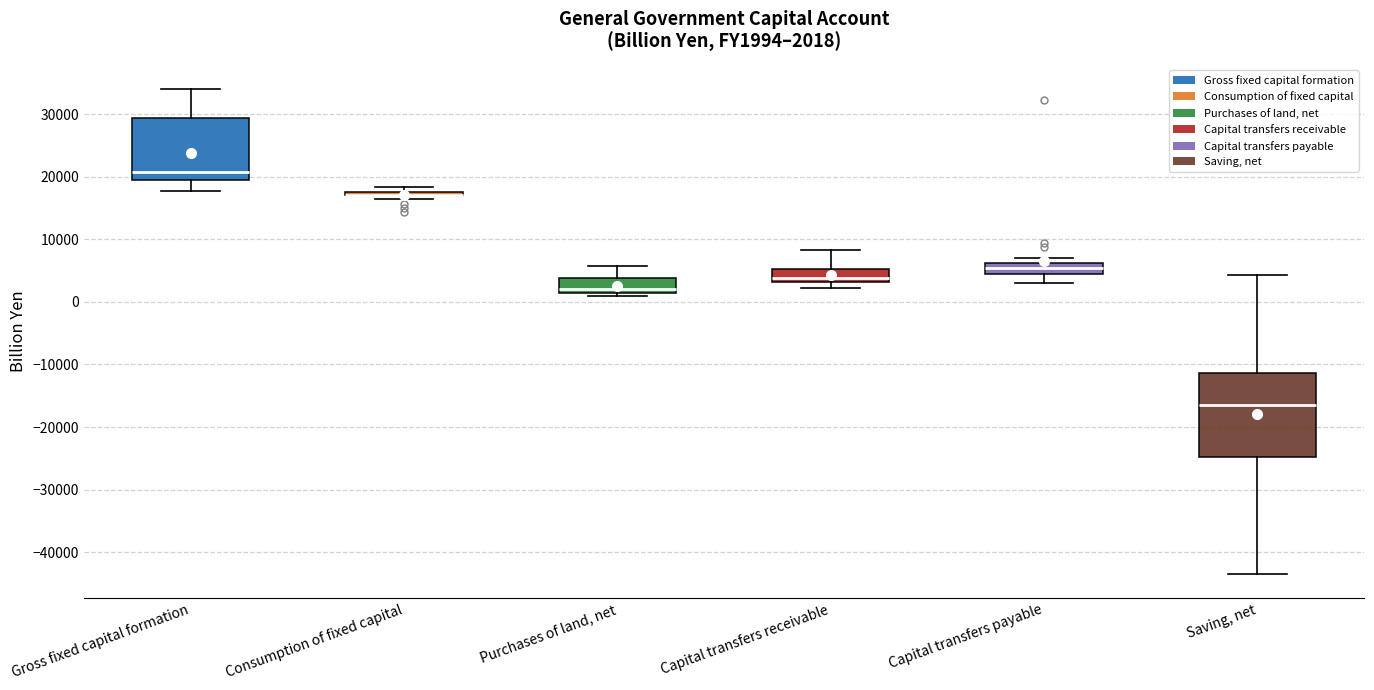

Comparing the boxes themselves (not the whiskers), which one is the tallest?

Saving, net